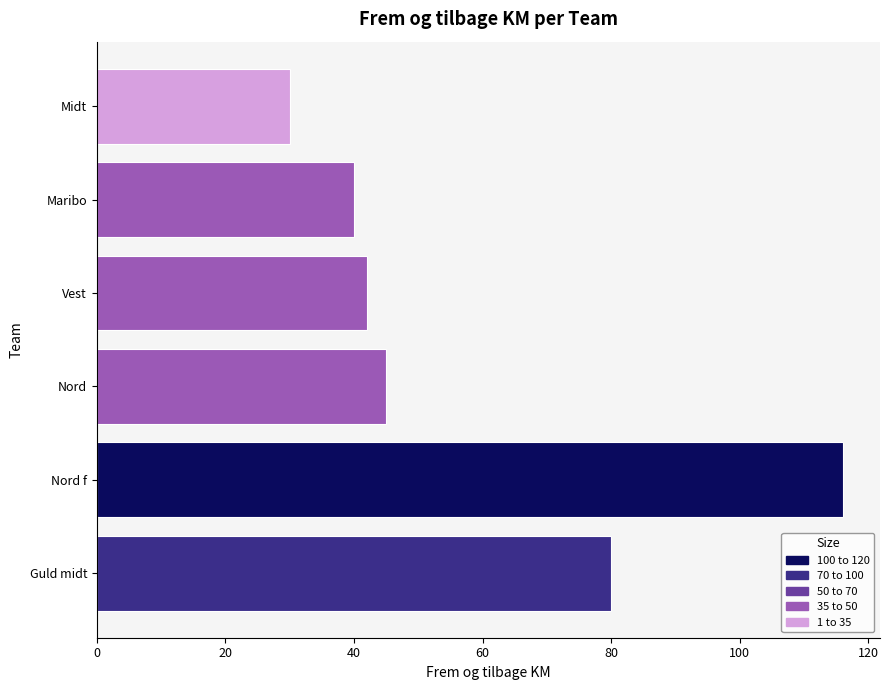

What is the change in value from Maribo to Guld midt?

+40